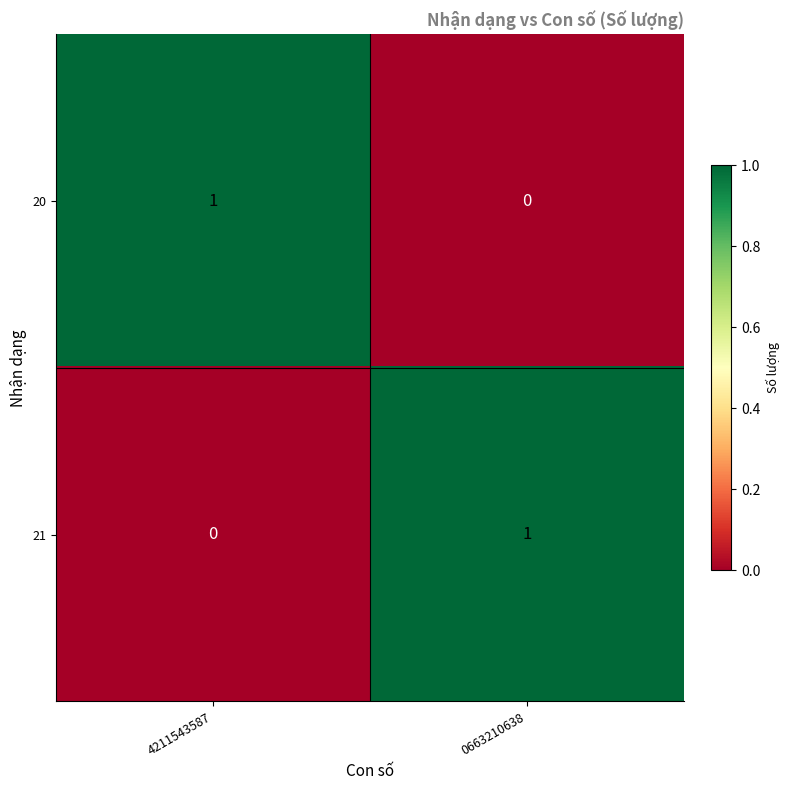

Is it true that 20 equals 0 at 0663210638?

True